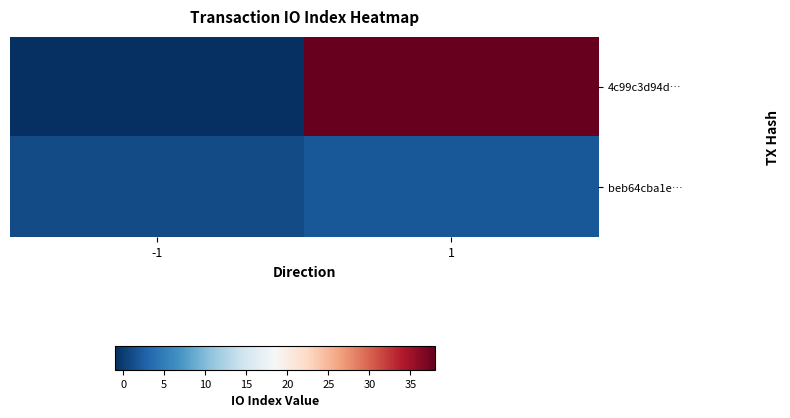

Rank the series at -1 from lowest to highest value.

4c99c3d94d…, beb64cba1e…